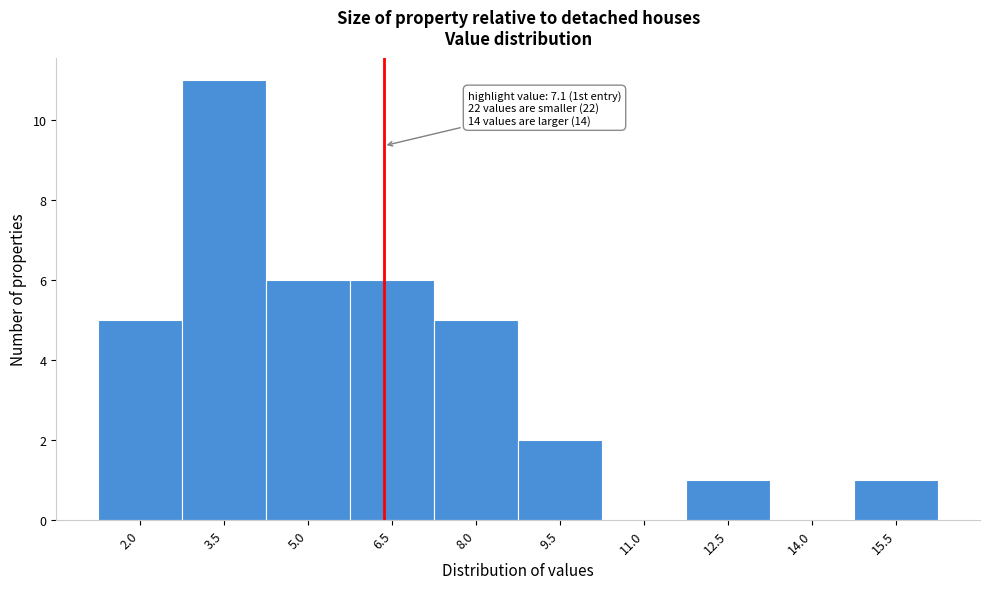

Reading left to right, extract all data points from this chart.

2.0=5	3.5=11	5.0=6	6.5=6	8.0=5	9.5=2	11.0=0	12.5=1	14.0=0	15.5=1